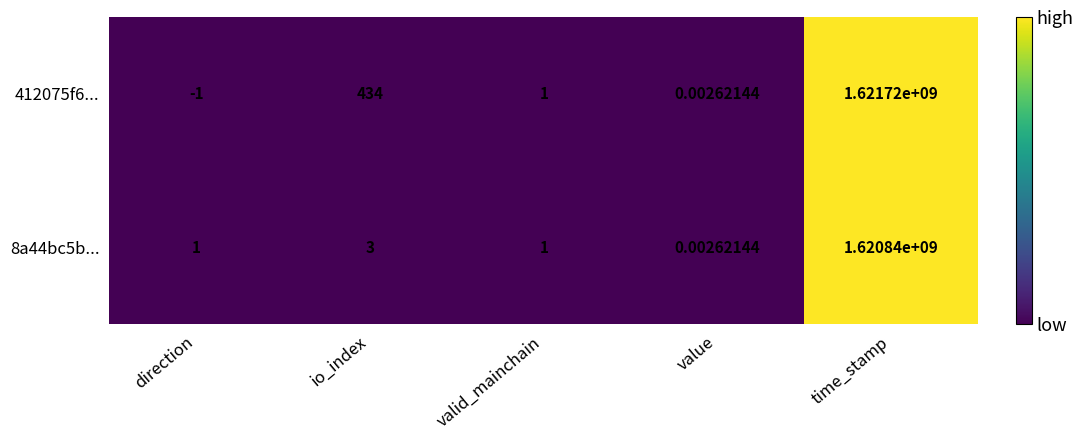

Which category has the lowest value in the 412075f6... series?

direction